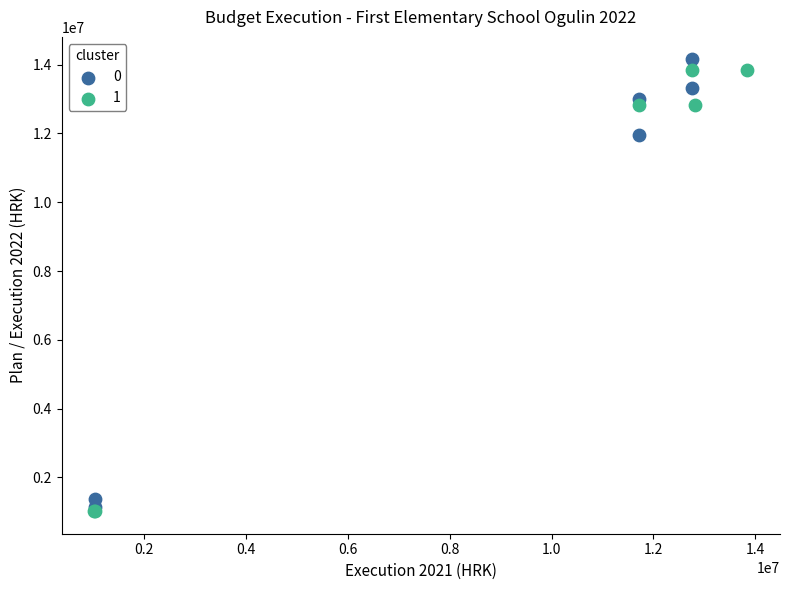

What are all the series names shown in the legend?

0, 1